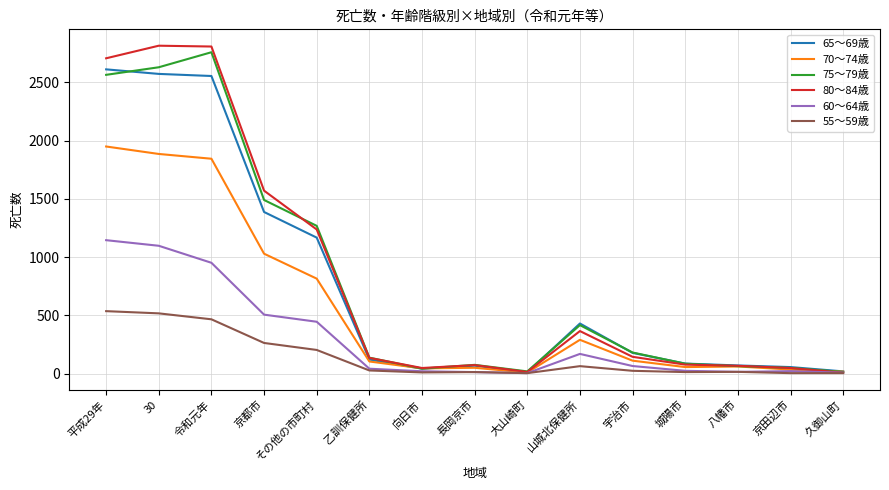

In 60～64歳, how many points are lower than both neighbors (excluding endpoints)?

2